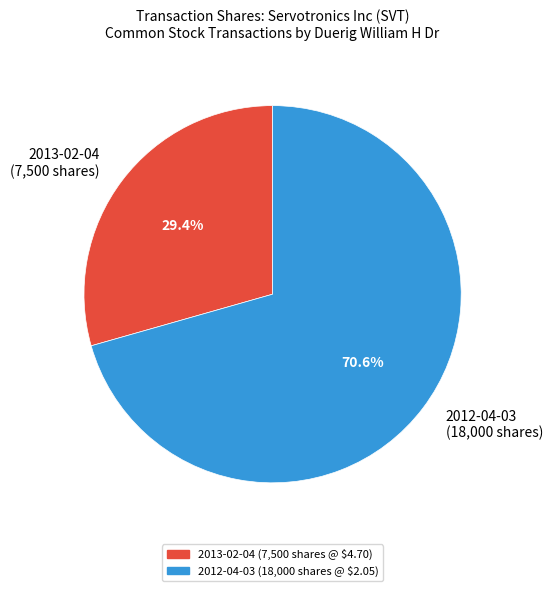

Which has a higher value, 2012-04-03 (18,000 shares) or 2013-02-04 (7,500 shares)?

2012-04-03 (18,000 shares)